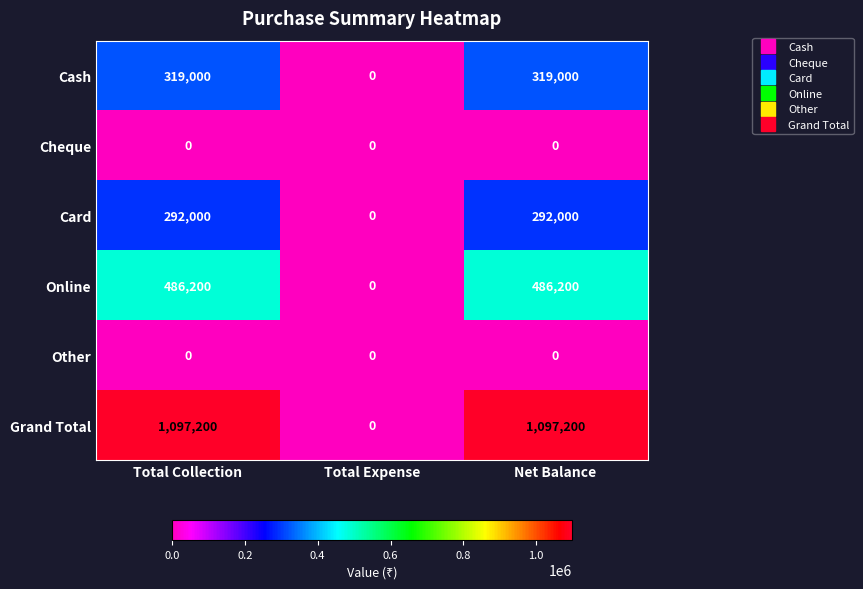

Which series has the widest spread of values?

Grand Total